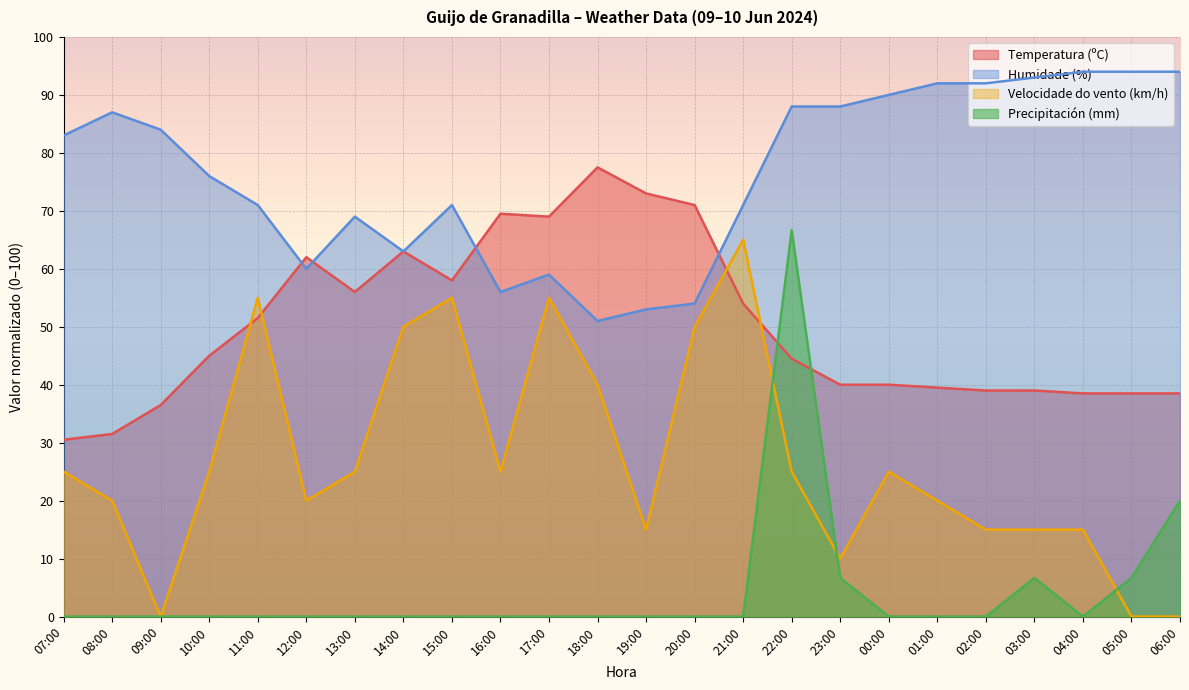

Where is Temperatura (ºC) nearest to the value 54?

21:00